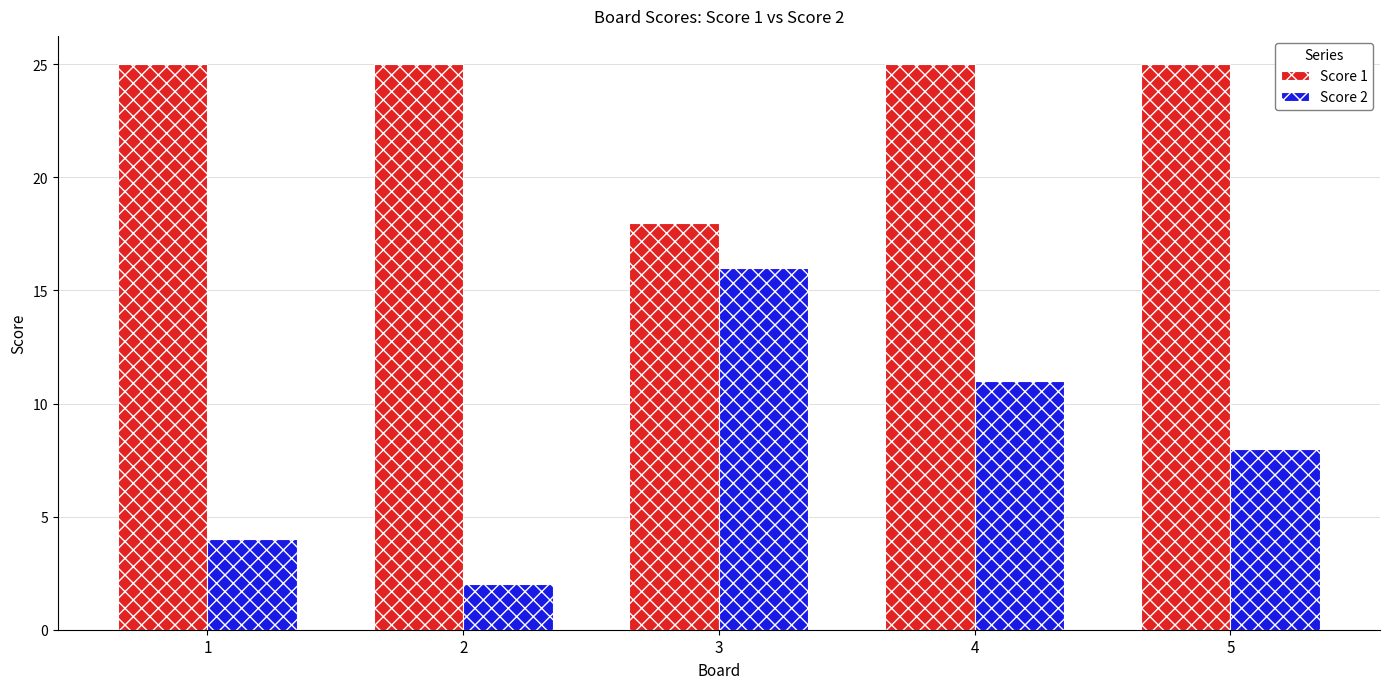

True or false: Score 2 has a value of 4 at 1.

True